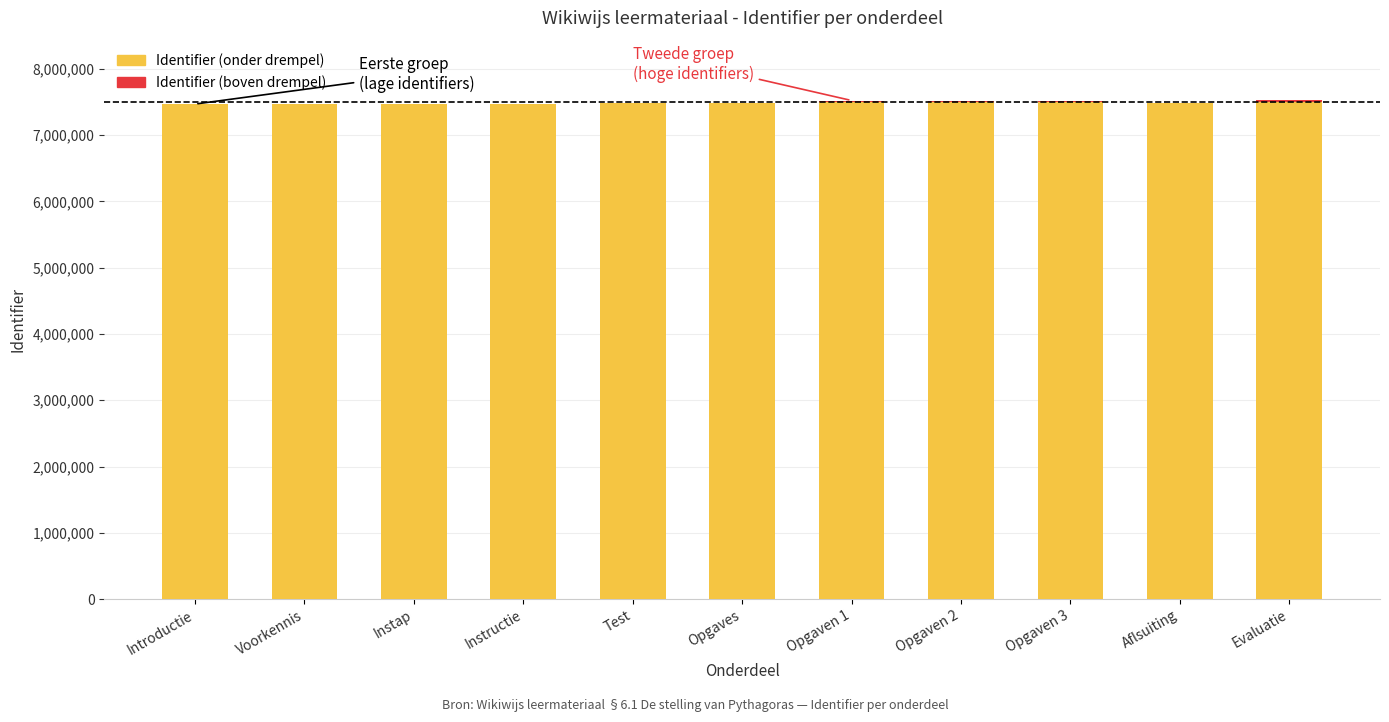

What is the total value across all series at Voorkennis?

7467036